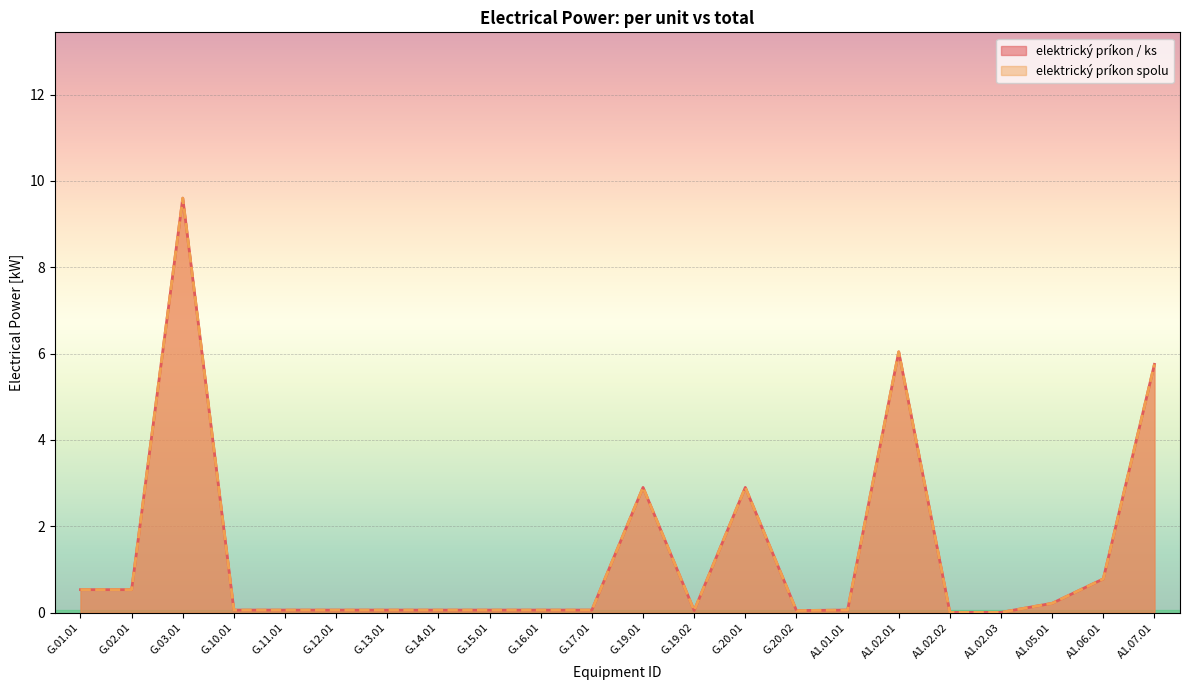

Which series changed the most between A1.02.03 and A1.05.01?

elektrický príkon / ks